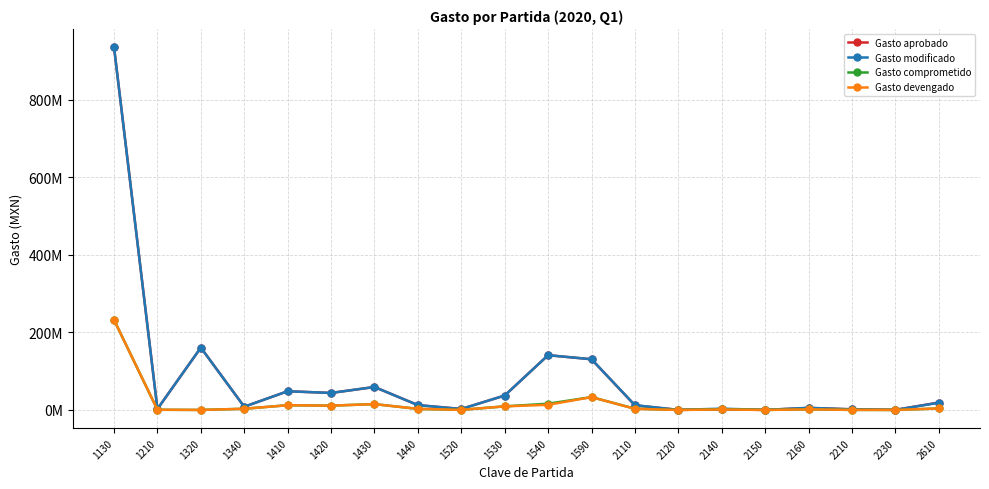

Does the chart have visible grid lines?

Yes